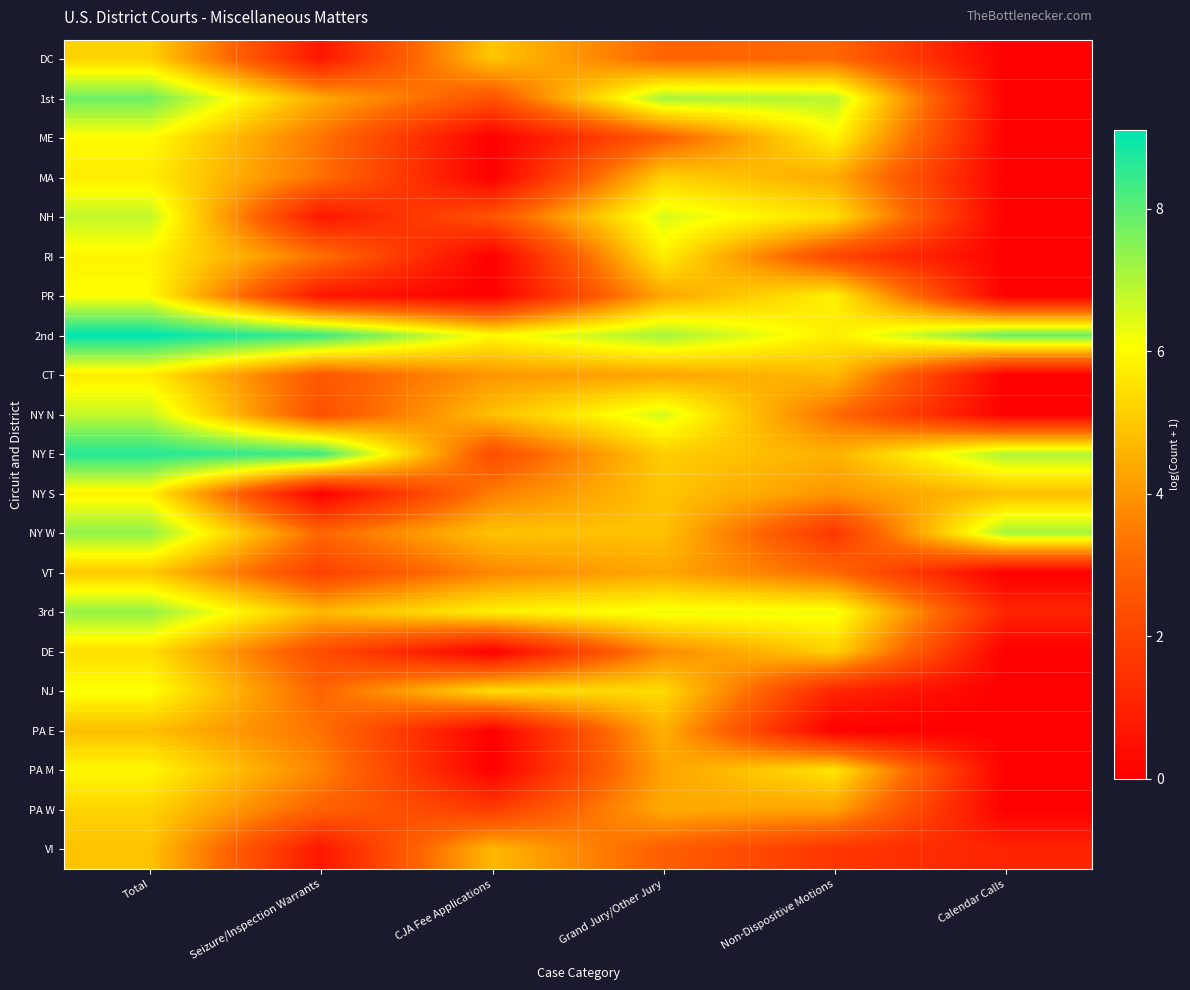

Between Seizure/Inspection Warrants and Total, which is larger?

Total